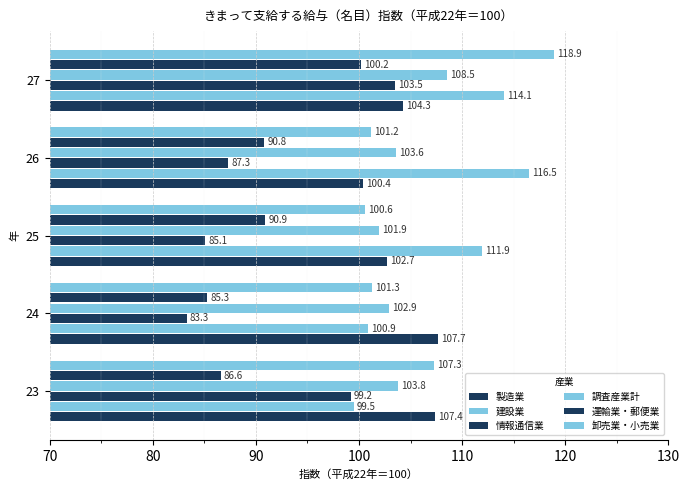

What is the minimum value shown in the chart?

83.3